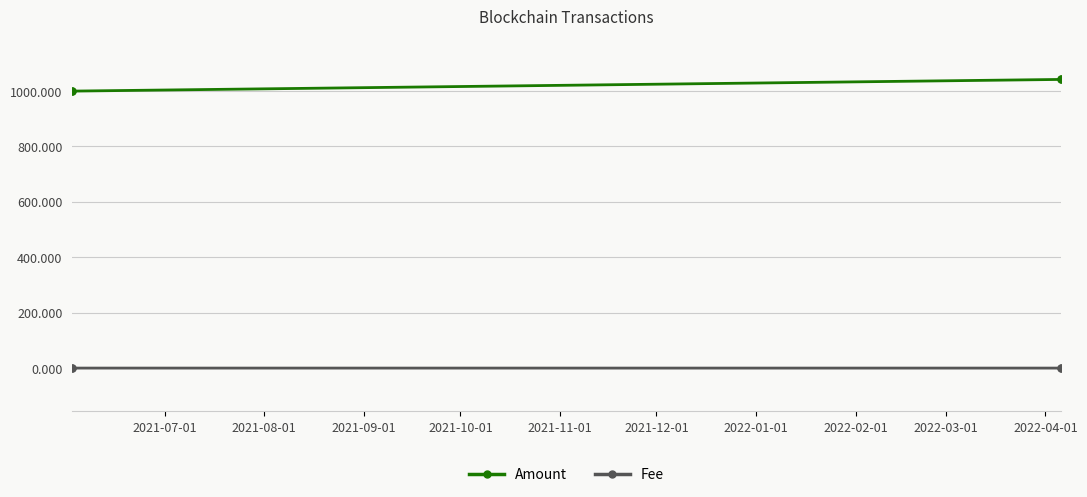

True or false: Amount and Fee cross at least once.

False